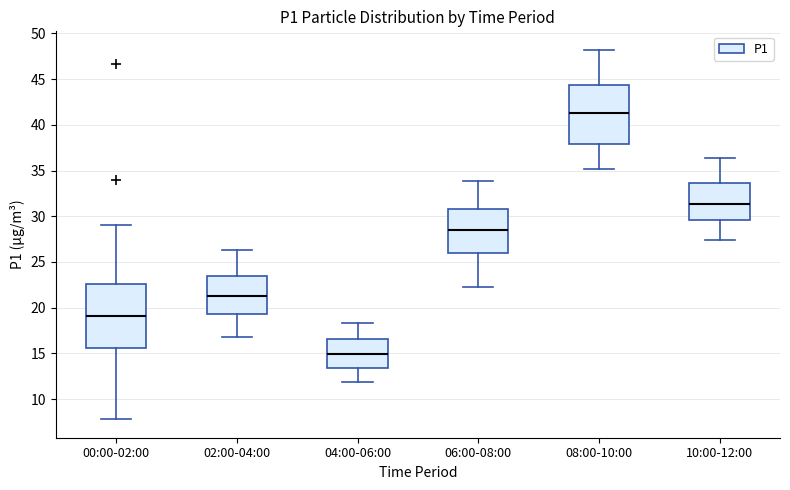

Reading left to right, read every box against the y-axis: the position of its median line, the range the box covers, and the ends of its whiskers. The values are not printed on the chart, so give them approximately, as read against the axis.

00:00-02:00: median 19.0, box 15.5 to 22.5, whiskers 8.0 to 29.0
02:00-04:00: median 21.5, box 19.5 to 23.5, whiskers 17.0 to 26.5
04:00-06:00: median 15.0, box 13.5 to 16.5, whiskers 12.0 to 18.5
06:00-08:00: median 28.5, box 26.0 to 31.0, whiskers 22.5 to 34.0
08:00-10:00: median 41.5, box 38.0 to 44.5, whiskers 35.0 to 48.0
10:00-12:00: median 31.5, box 29.5 to 33.5, whiskers 27.5 to 36.5